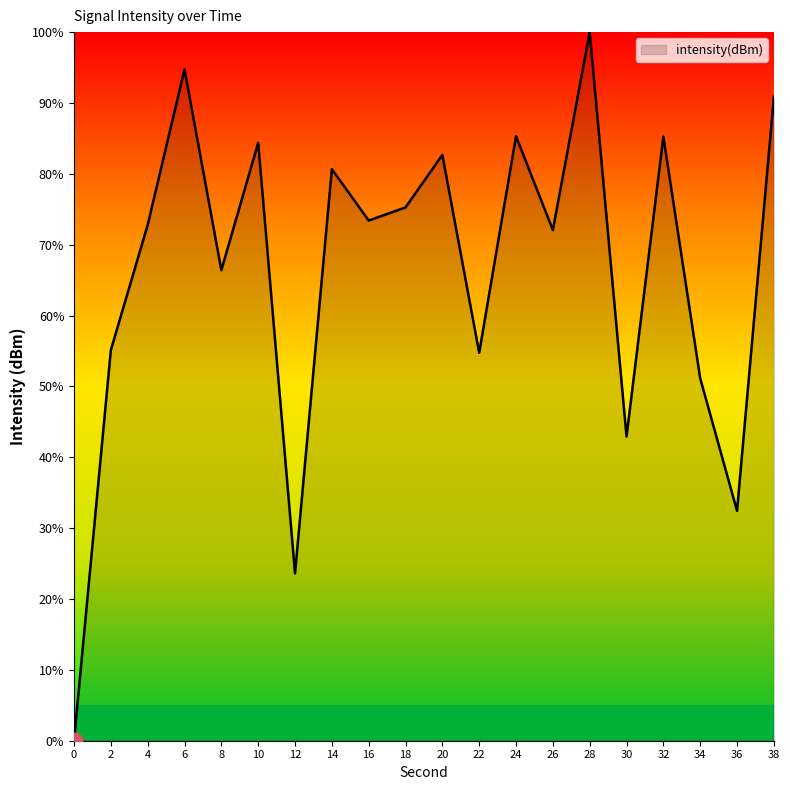

How many categories are shown in the chart?

20